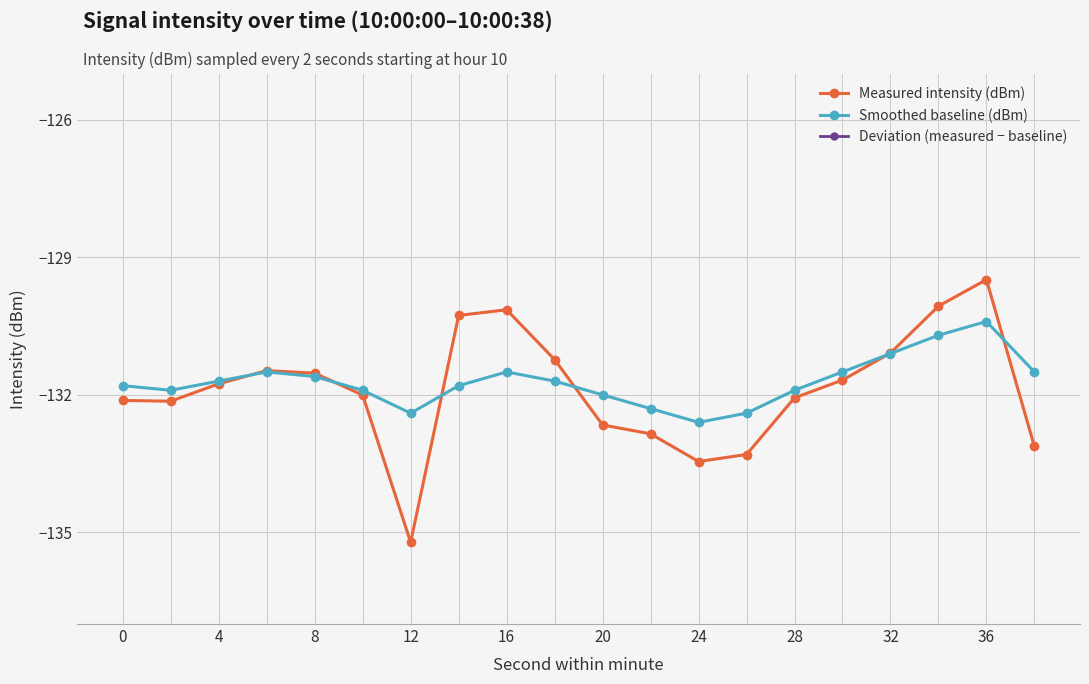

Is it true that Smoothed baseline (dBm) equals -132.4 at 12?

True